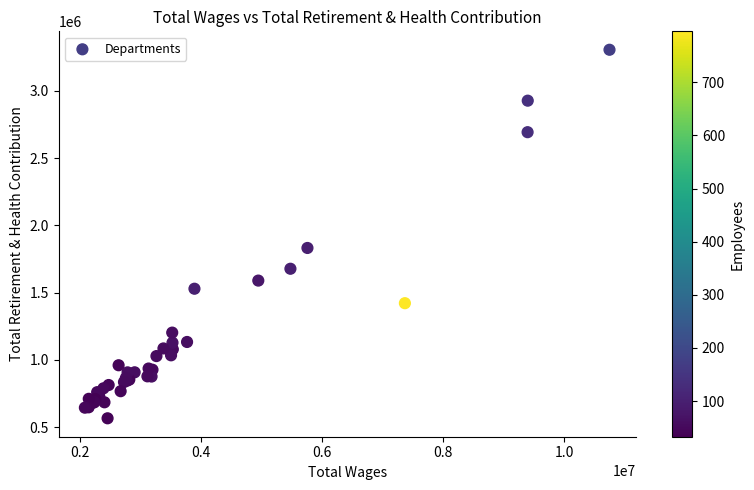

What Y value in the scatter plot is closest to 1935541?

1831954.5